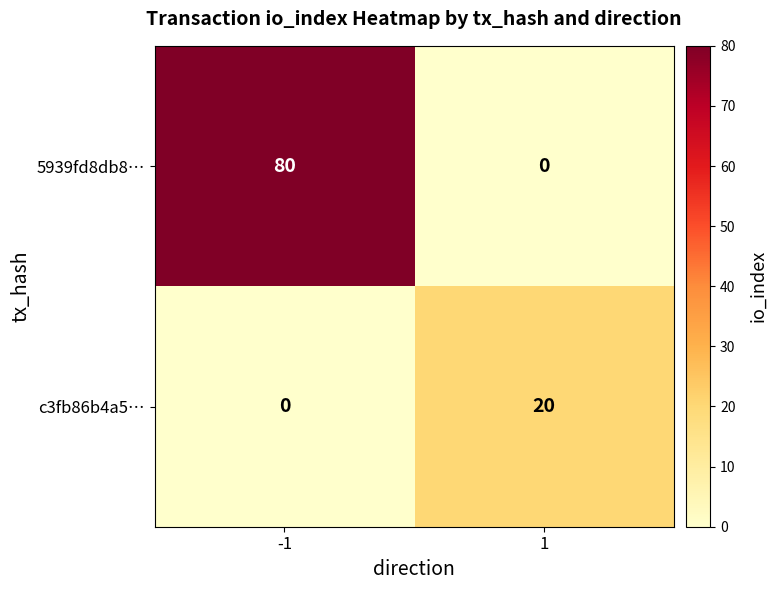

Reading left to right, what are all the values shown in this chart?

5939fd8db8…: -1=80	1=0
c3fb86b4a5…: -1=0	1=20